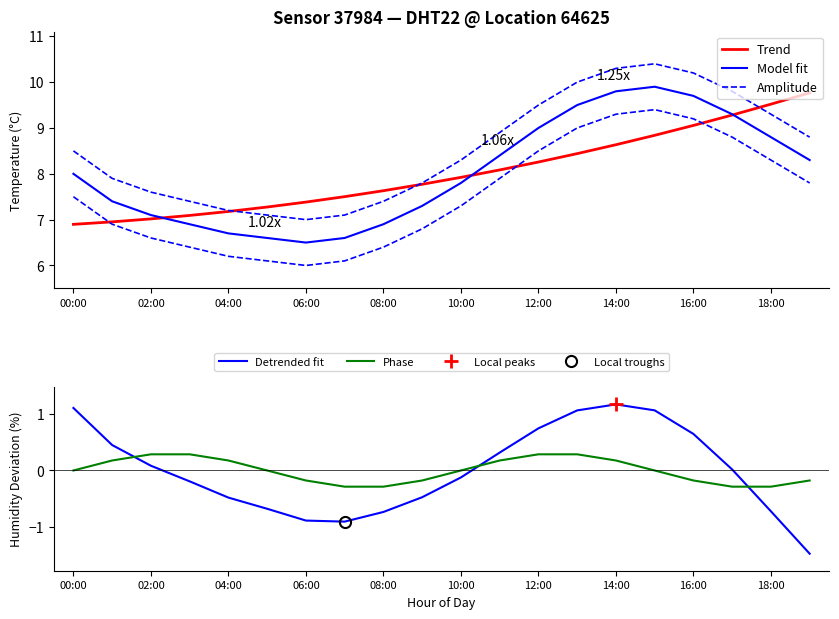

True or false: Trend has more than 1 points higher than both neighbors.

False